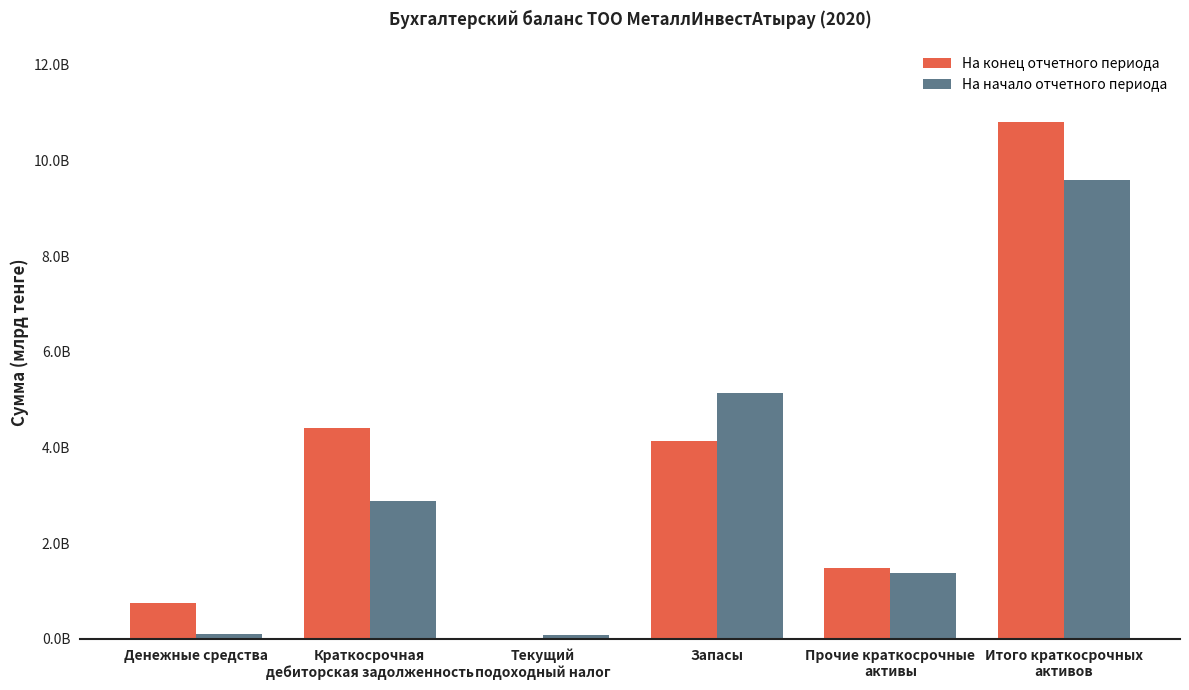

What is the difference between the maximum and minimum values in the На начало отчетного периода series?

9514829045.1